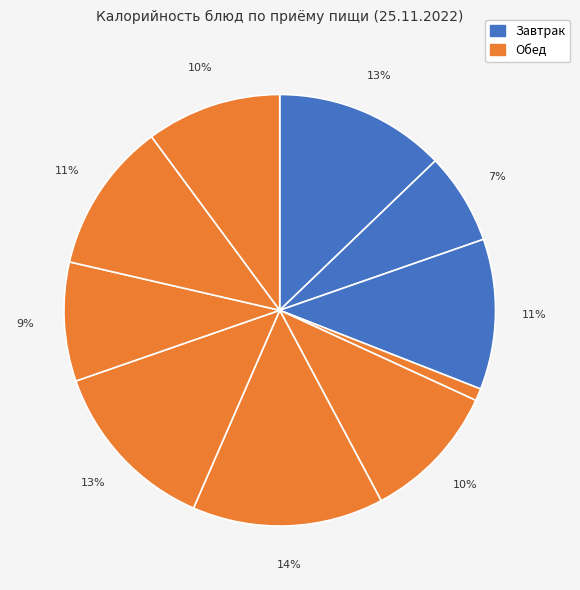

How many segments does this pie chart have?

10